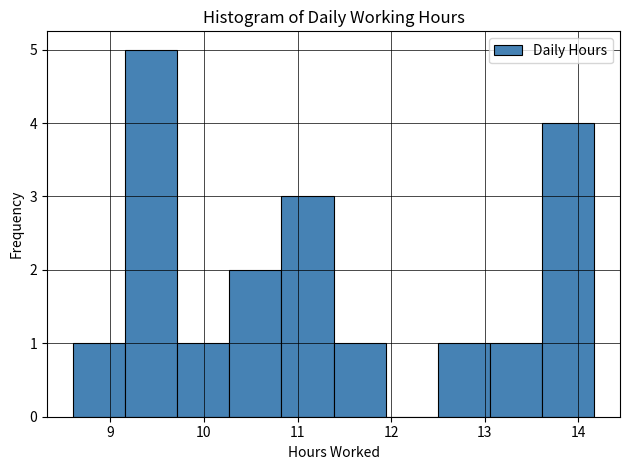

What is the height of the bar covering 9.2 to 9.7 on the x-axis? Neither the bar edges nor the heights are printed on the chart, so give them approximately, as read against the axes.

5